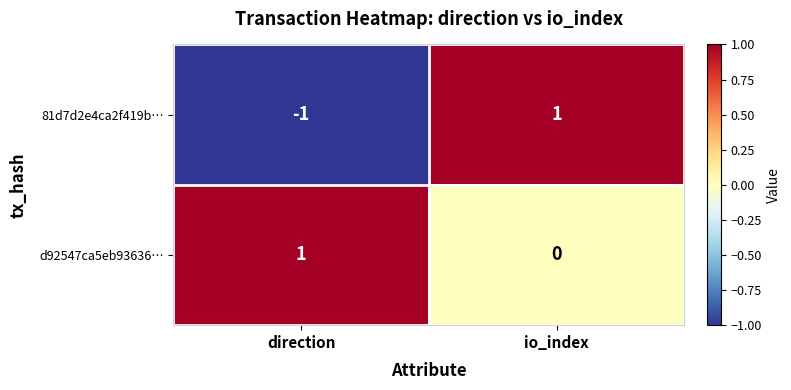

List the labels in order of d92547ca5eb93636… value, largest first.

direction, io_index